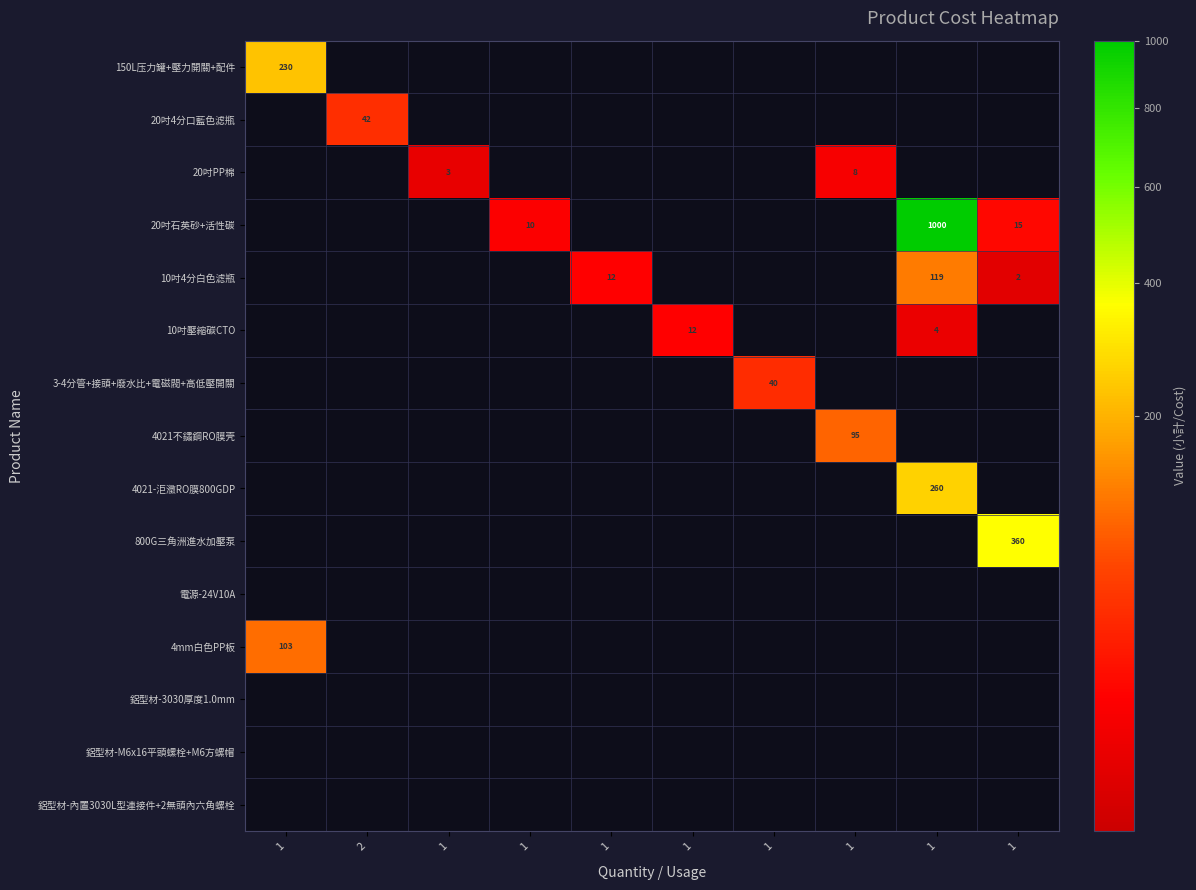

The value of 4021不鏽鋼RO膜壳 at 1 is -51.4. True or false?

False